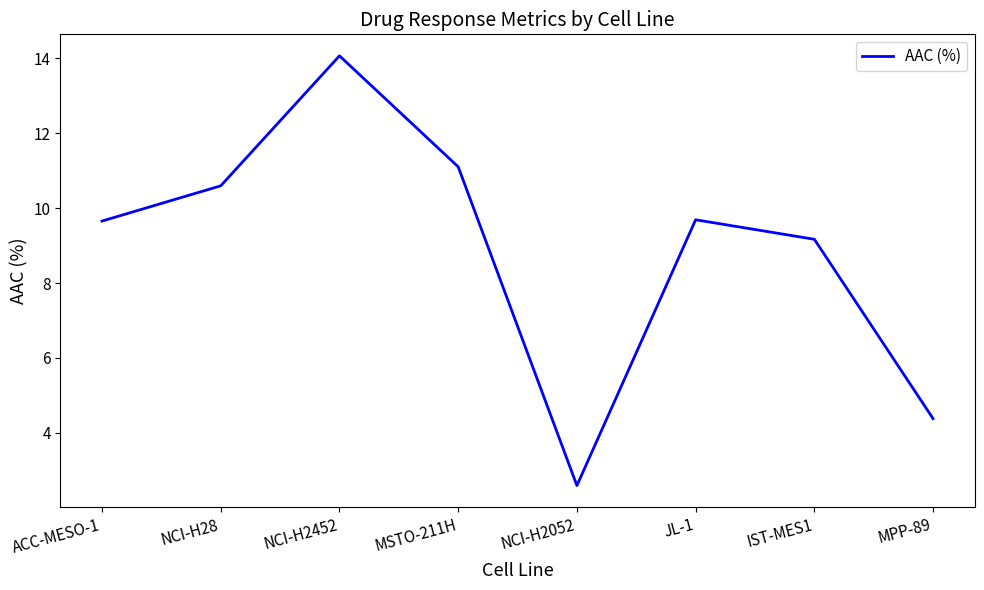

Approximately how many times larger is the value at NCI-H28 compared to NCI-H2452?

0.8